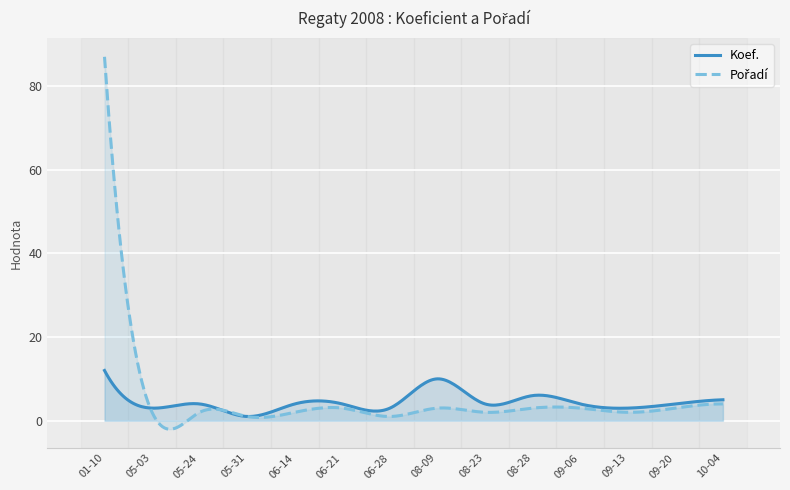

How many series are shown in this chart?

2